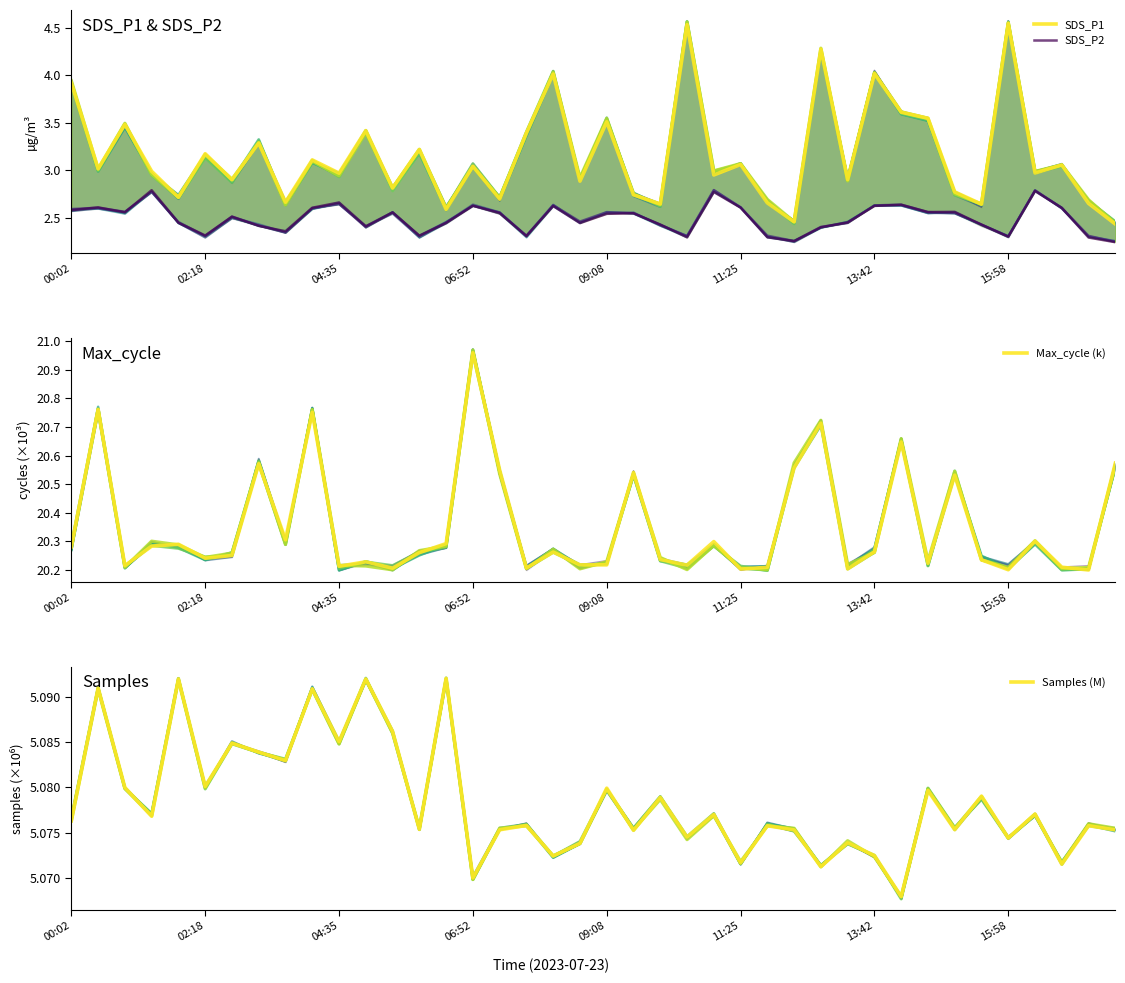

Which series changed the most between 13 and 21?

SDS_P1